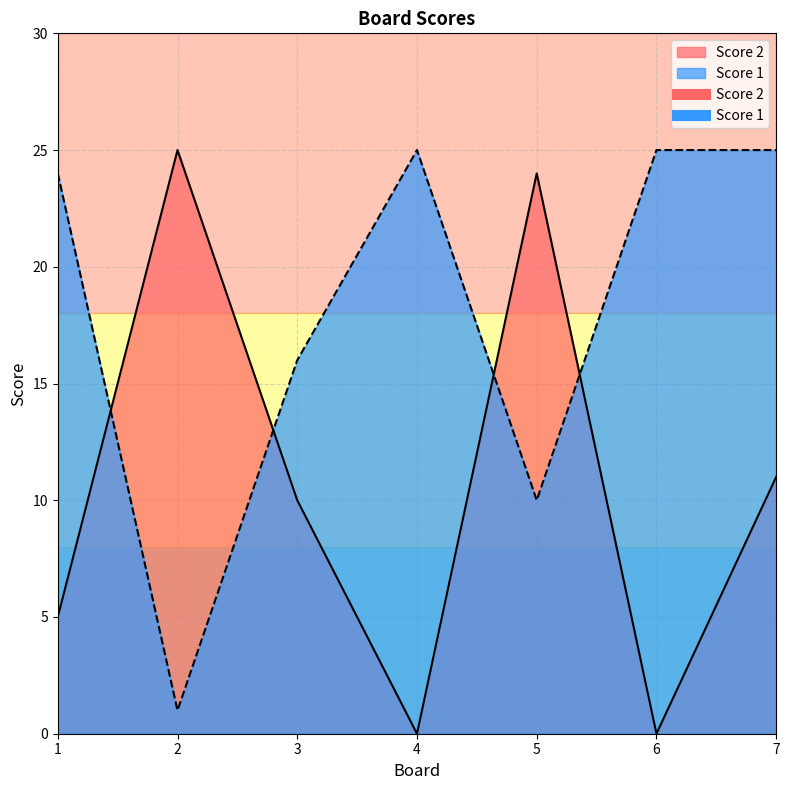

True or false: Score 1 and Score 2 cross at least once.

True